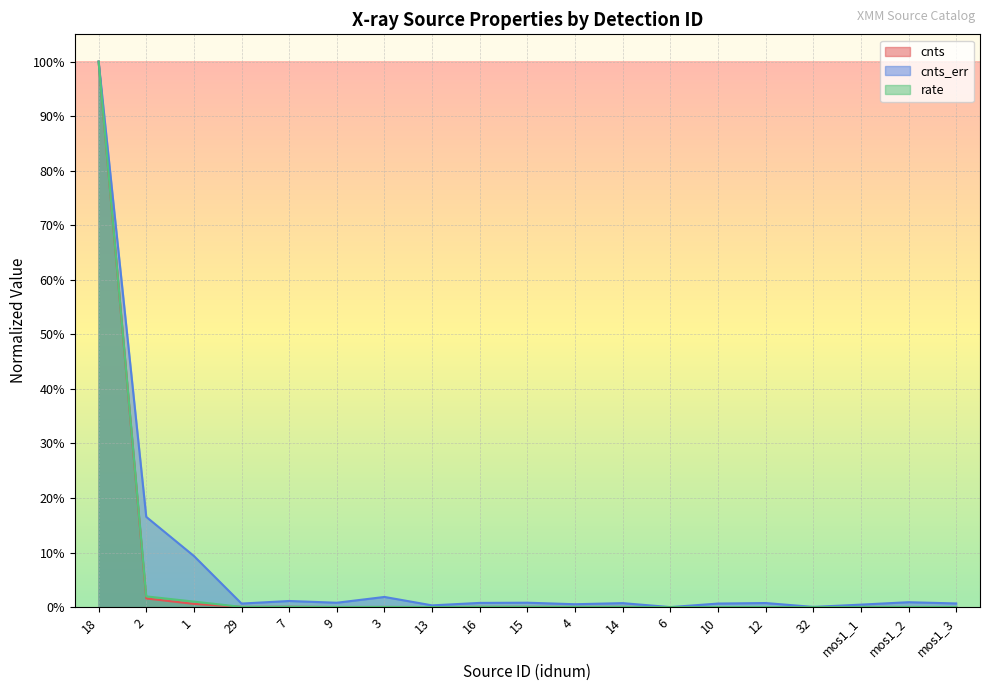

Is it true that rate equals 0.0 at 7?

False